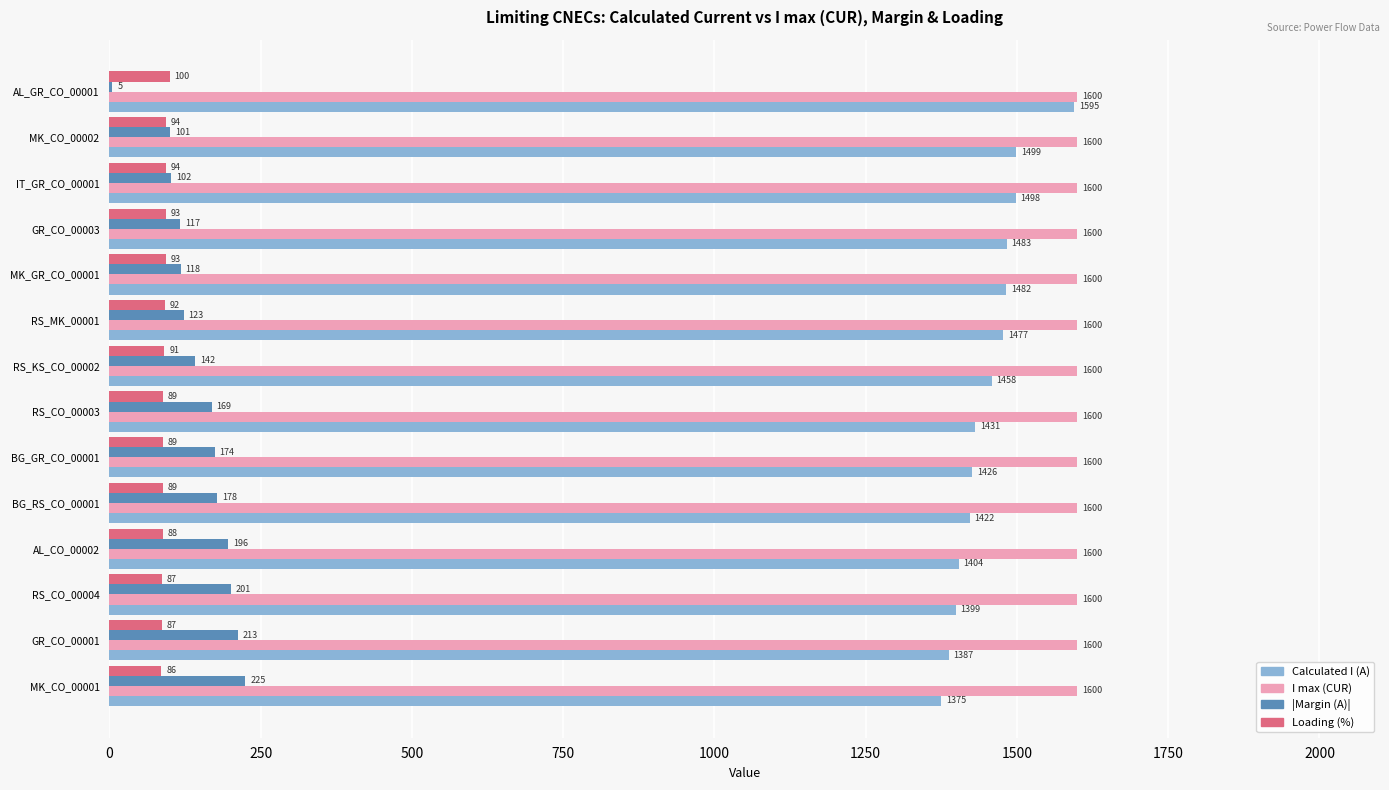

True or false: I max (CUR) has a value of 528 at RS_KS_CO_00002.

False